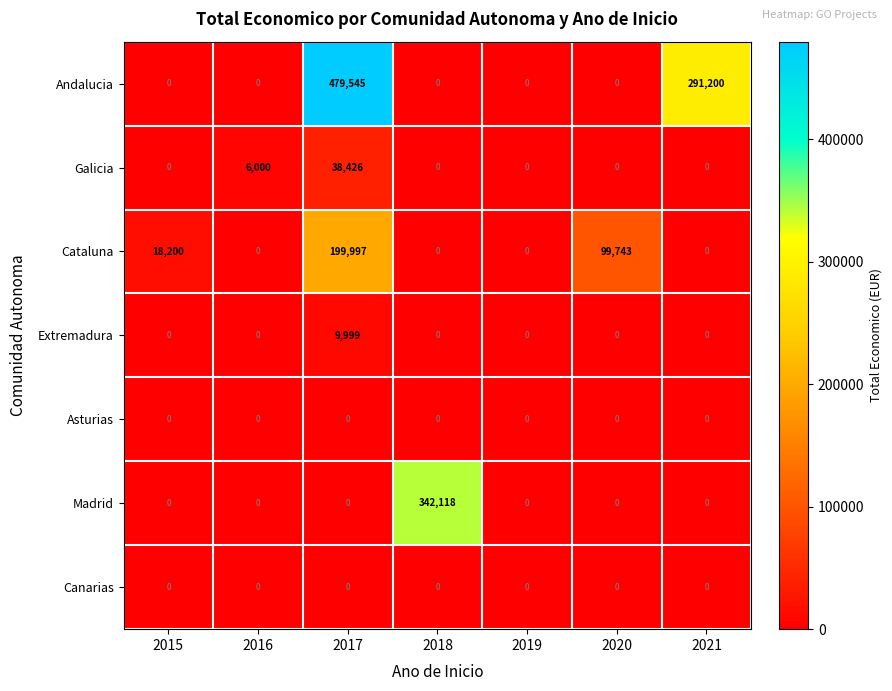

Between 2016 and 2017, which series saw the biggest shift?

Andalucia